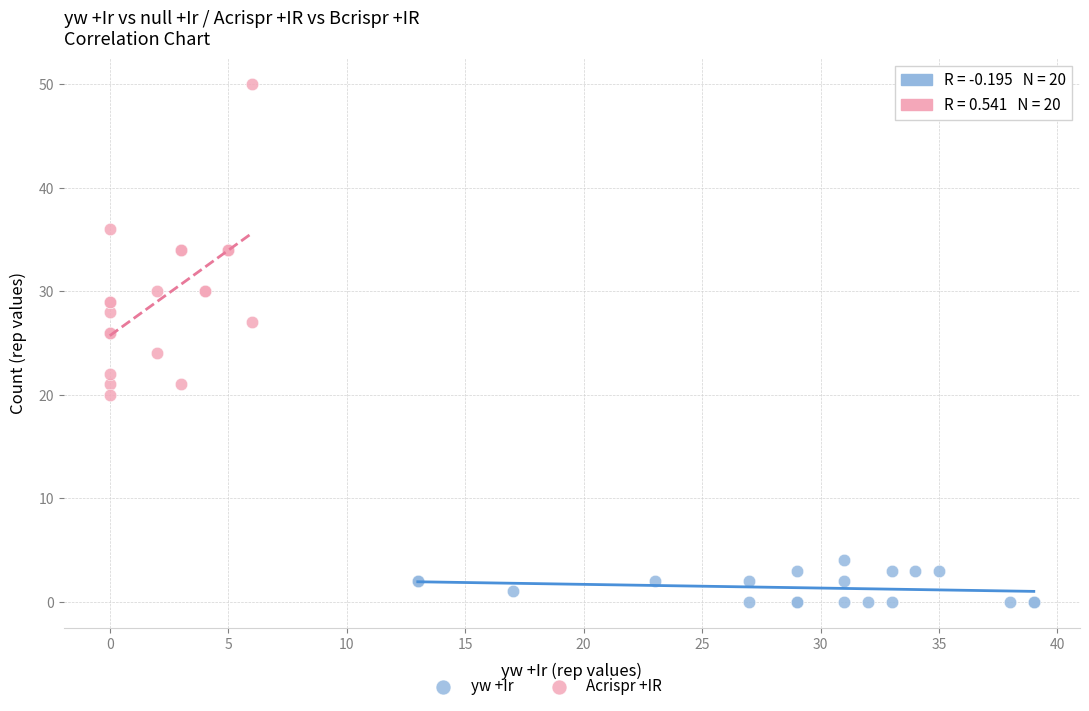

Which series has the largest Y range (max minus min)?

Acrispr +IR